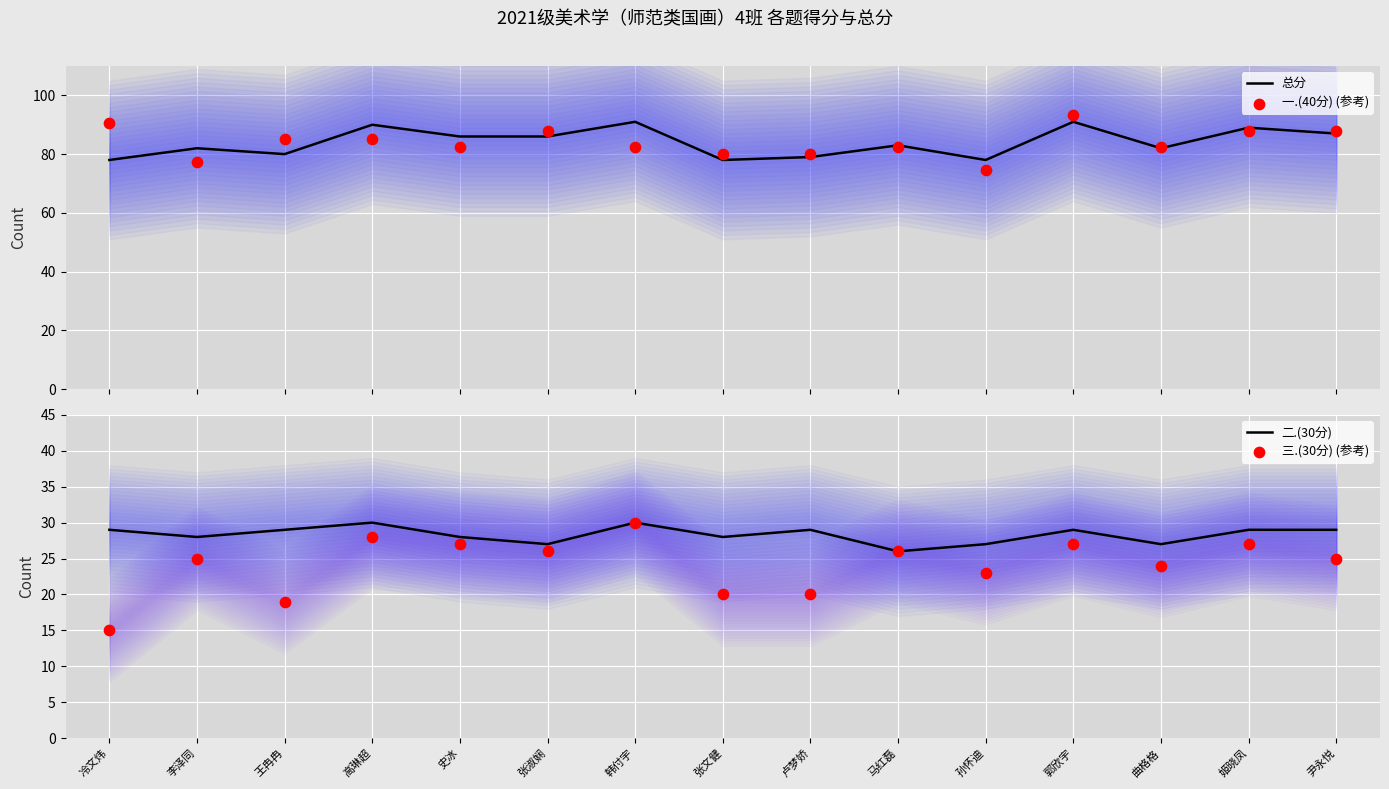

What are all the series names shown in the legend?

总分, 一.(40分) (参考), 二.(30分), 三.(30分) (参考)